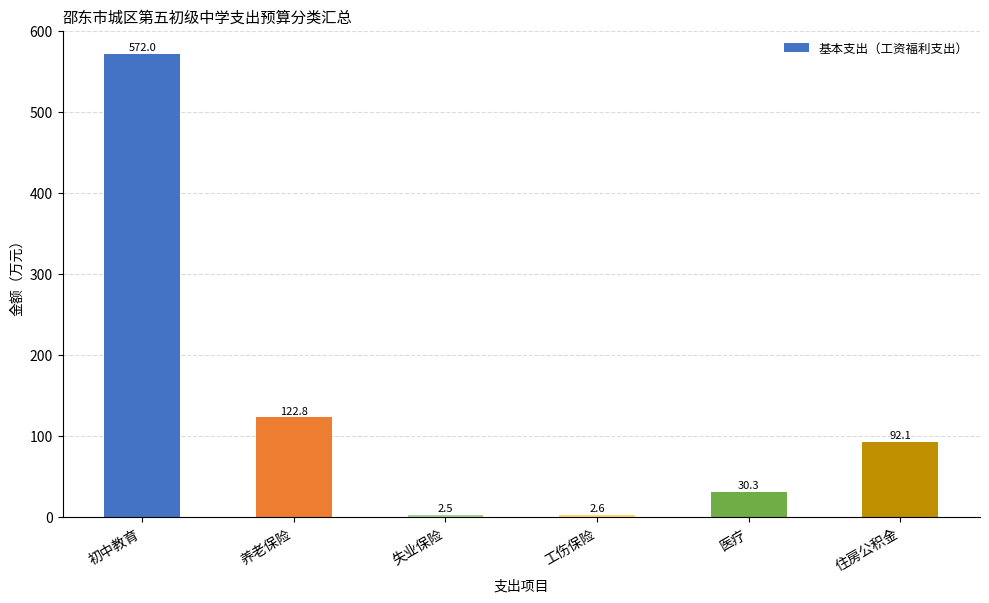

Which category has the lowest value across all series?

失业保险